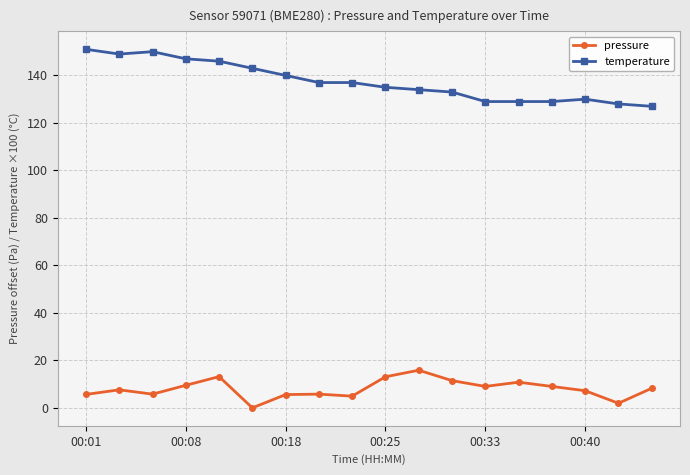

Rank the series by their average value, from lowest to highest.

pressure, temperature